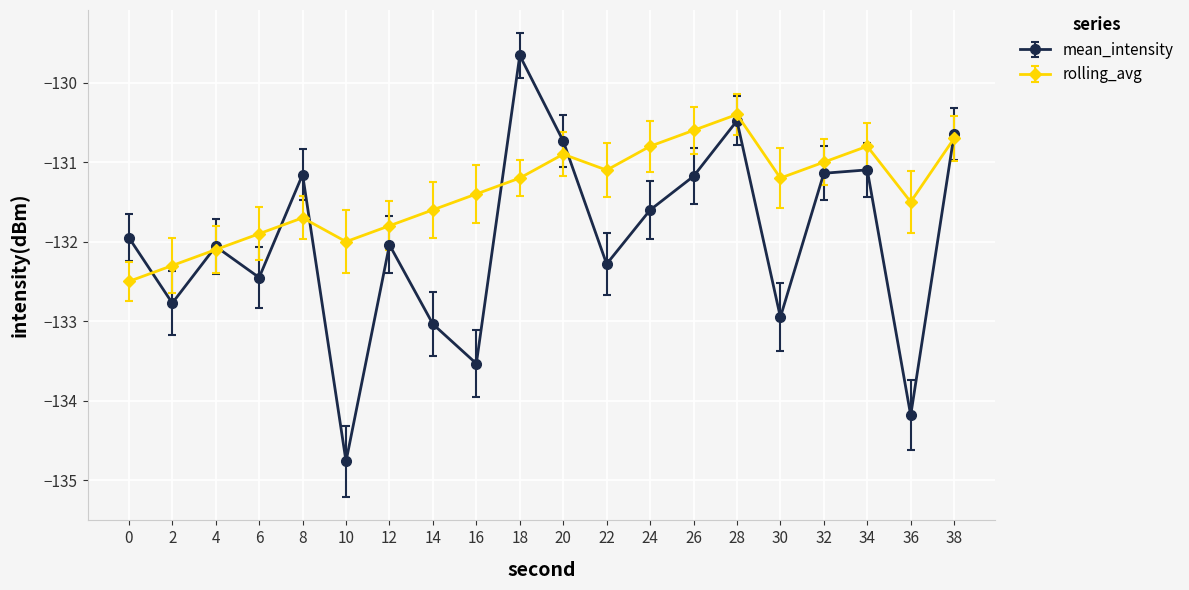

Which series has the widest spread of values?

mean_intensity